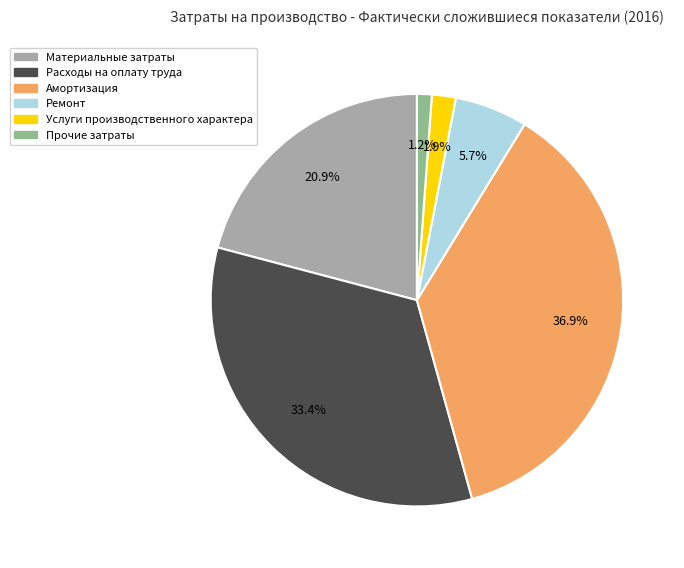

To the nearest percent, what is the difference between the largest and smallest slice percentages?

36%